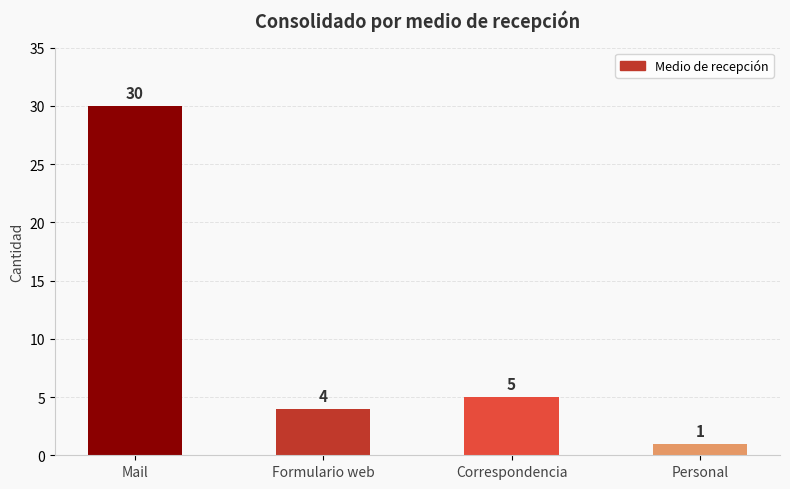

What is the label of the 2nd bar from the right?

Correspondencia